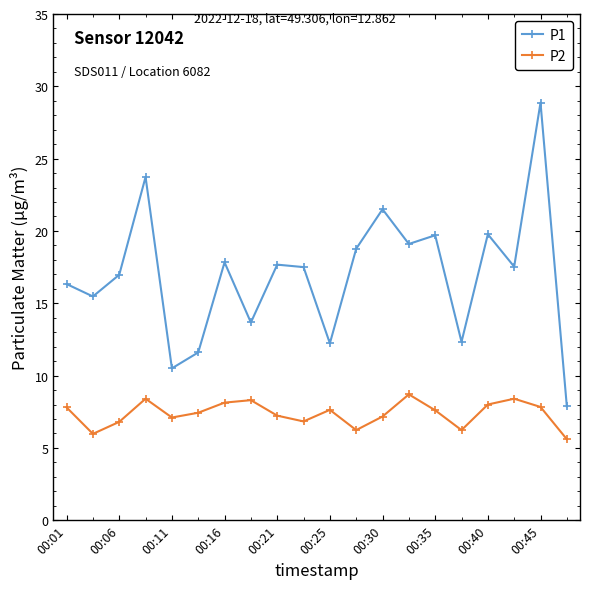

True or false: P2 and P1 cross at least once.

False